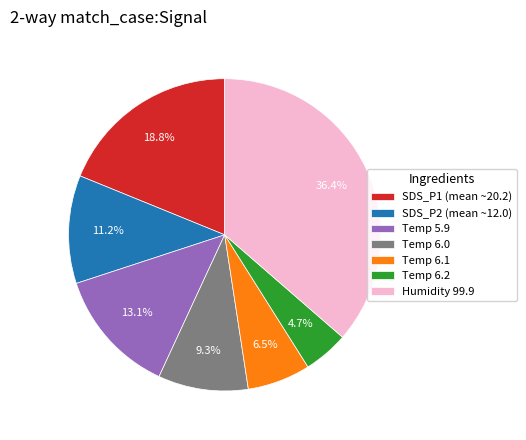

Which slice is the largest?

Humidity 99.9